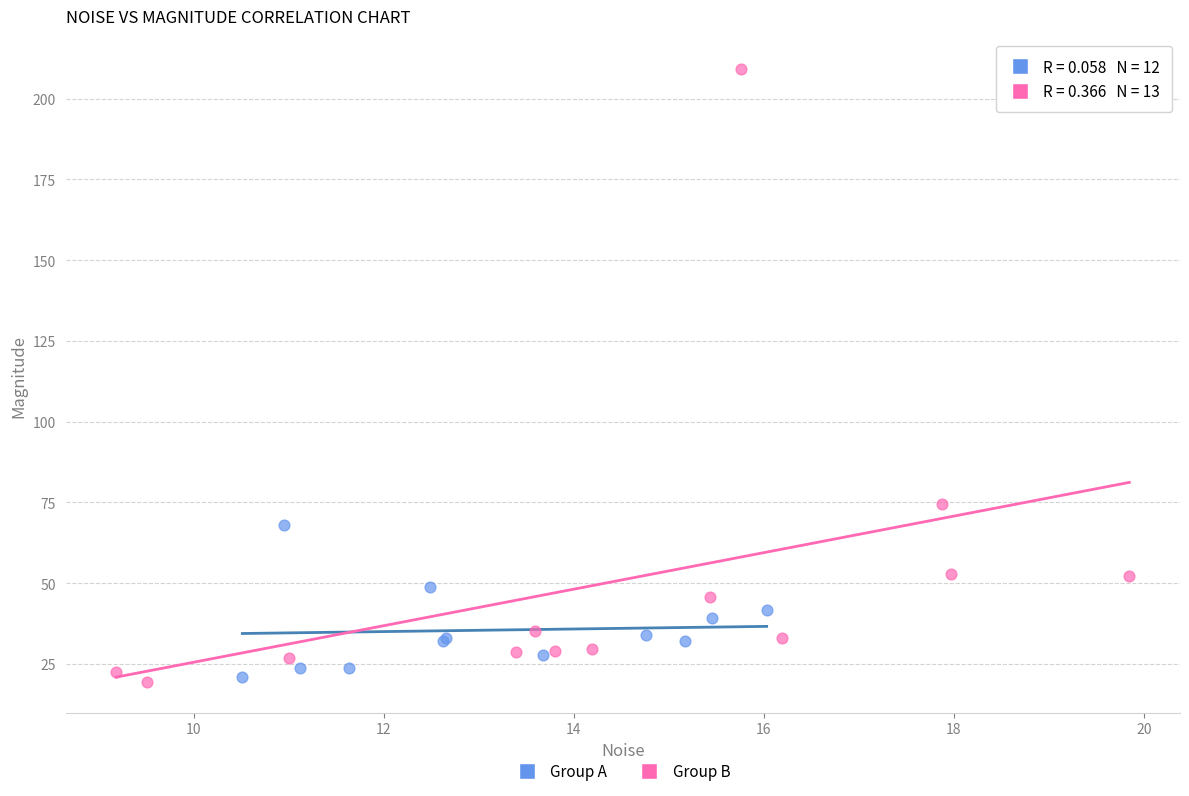

Which series has the widest spread of Y values?

Group B